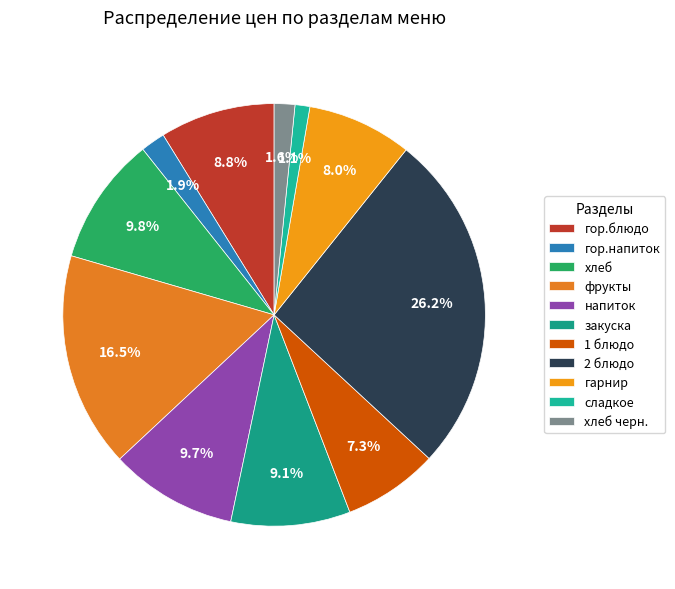

How many segments does this pie chart have?

11